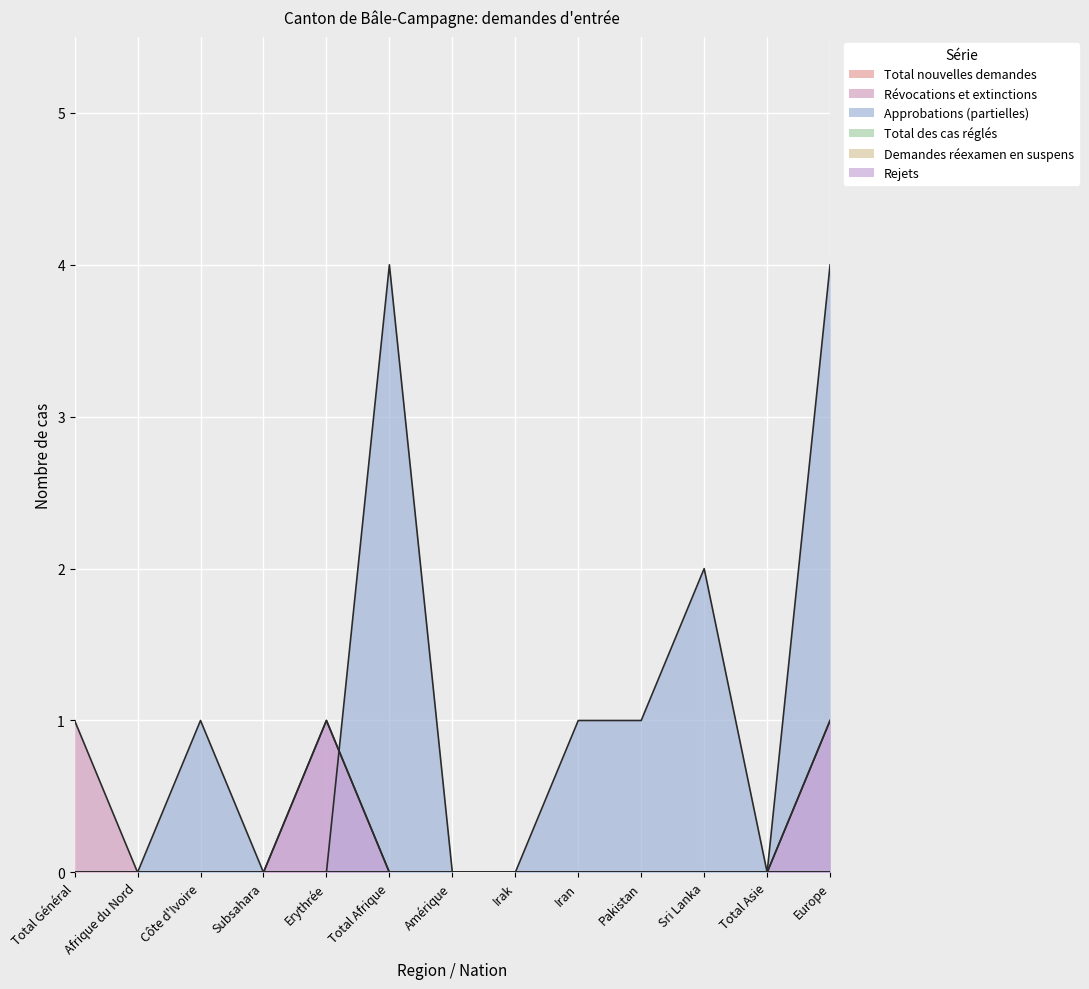

Does the chart display data point markers on the line(s)?

No